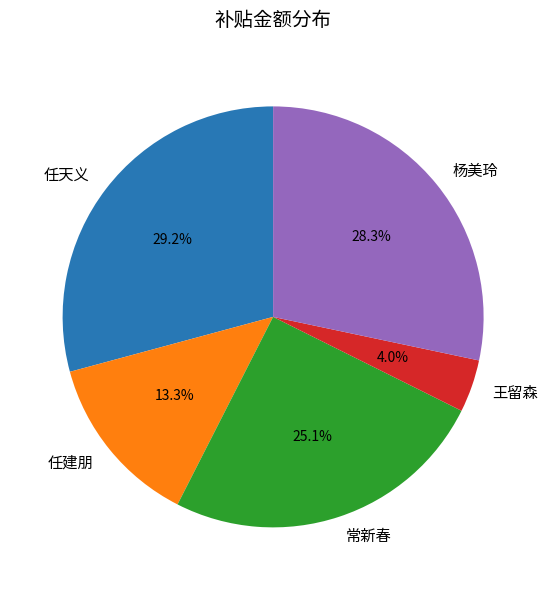

How many slices are in this pie chart?

5